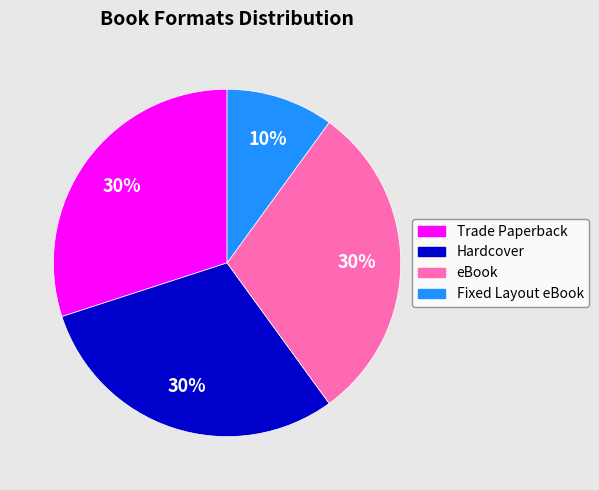

Is it true that Fixed Layout eBook is 19% of the pie?

False